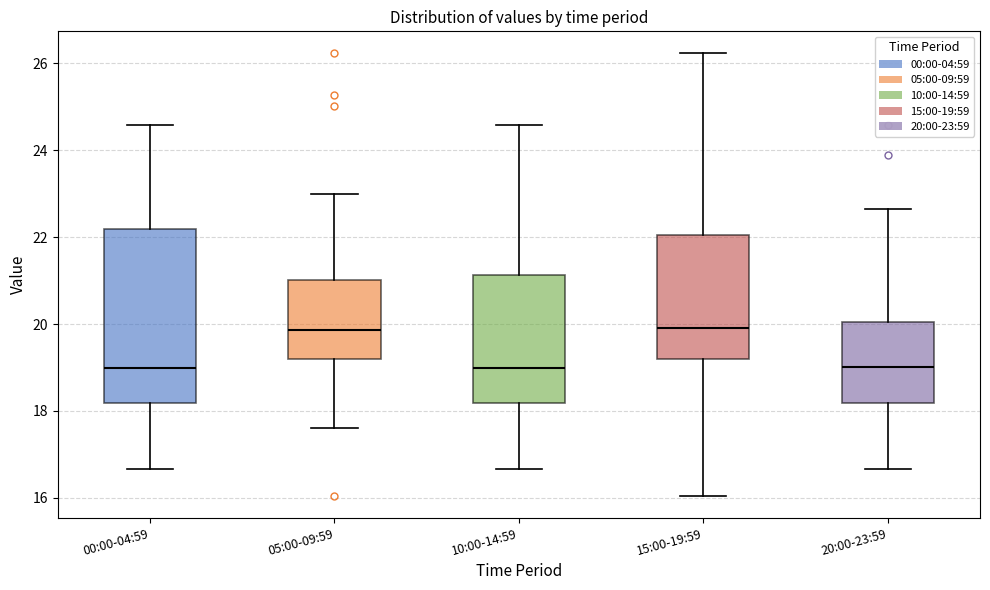

Reading left to right, transcribe this box plot: for each box, give where its median line is, the range the box spans, and where its two whiskers end, as read against the y-axis. The values are not printed on the chart, so give them approximately, as read against the axis.

00:00-04:59: median 19.0, box 18.2 to 22.2, whiskers 16.6 to 24.6
05:00-09:59: median 19.8, box 19.2 to 21.0, whiskers 17.6 to 23.0
10:00-14:59: median 19.0, box 18.2 to 21.2, whiskers 16.6 to 24.6
15:00-19:59: median 20.0, box 19.2 to 22.0, whiskers 16.0 to 26.2
20:00-23:59: median 19.0, box 18.2 to 20.0, whiskers 16.6 to 22.6